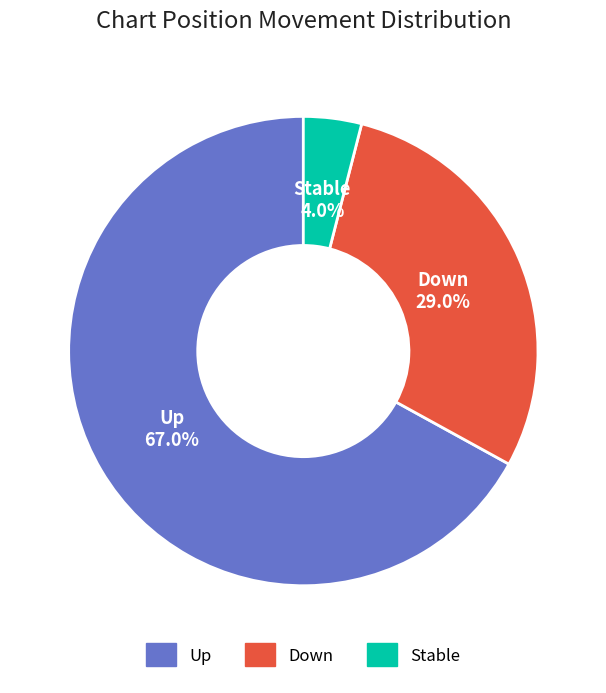

Does any single category account for the majority?

Yes